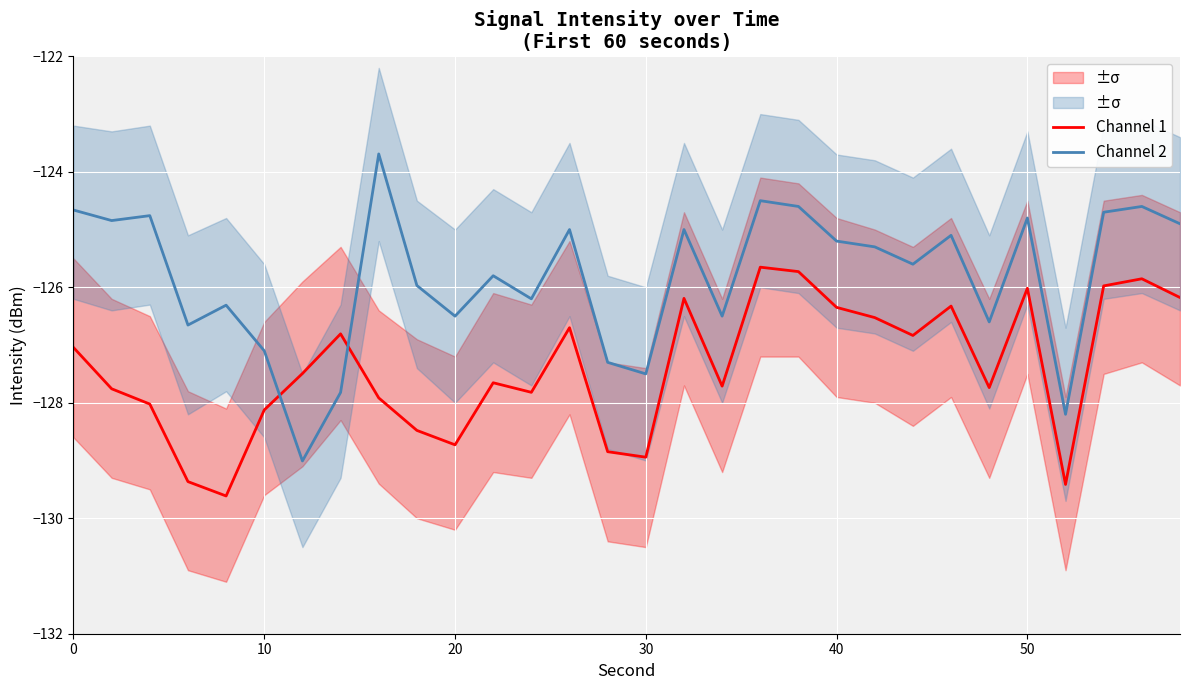

Rank the series by their maximum value, from highest to lowest.

Channel 2, Channel 1